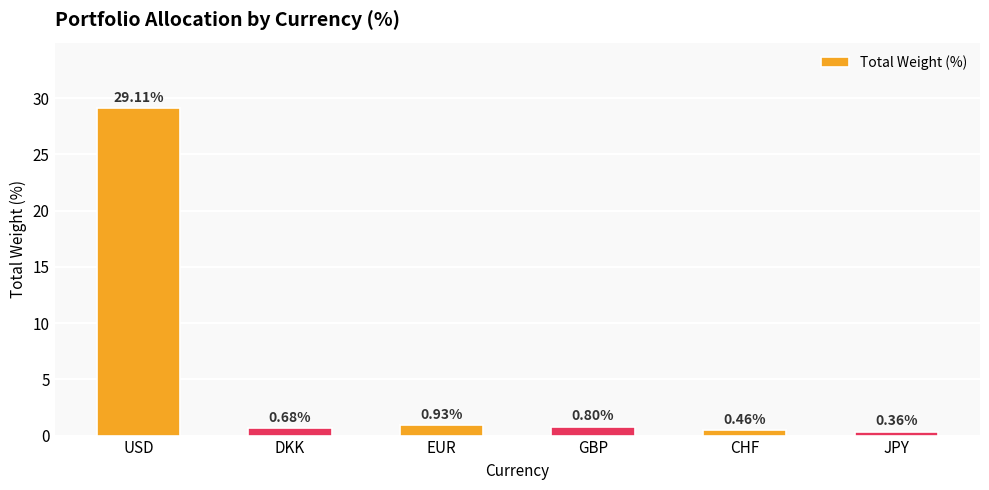

What position from the right is JPY?

1